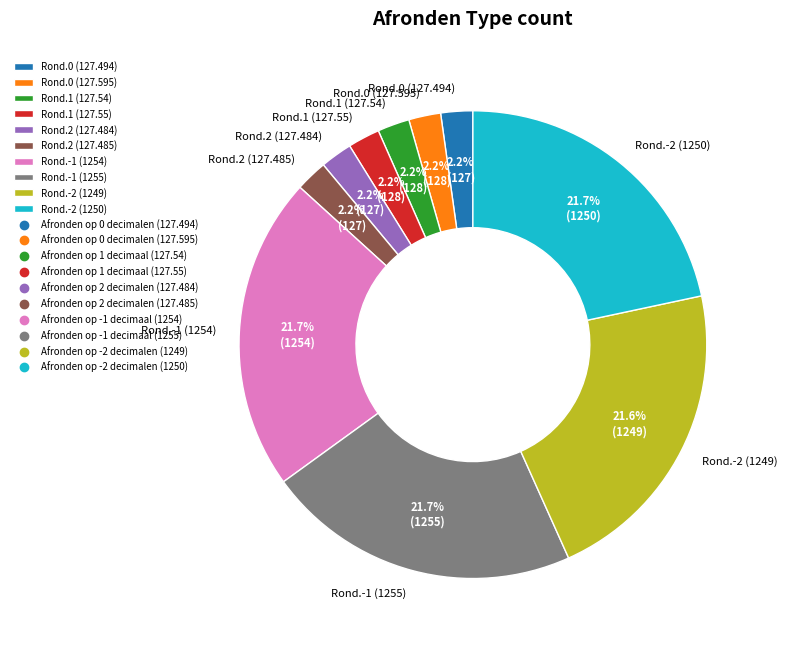

Does any single category account for the majority?

No